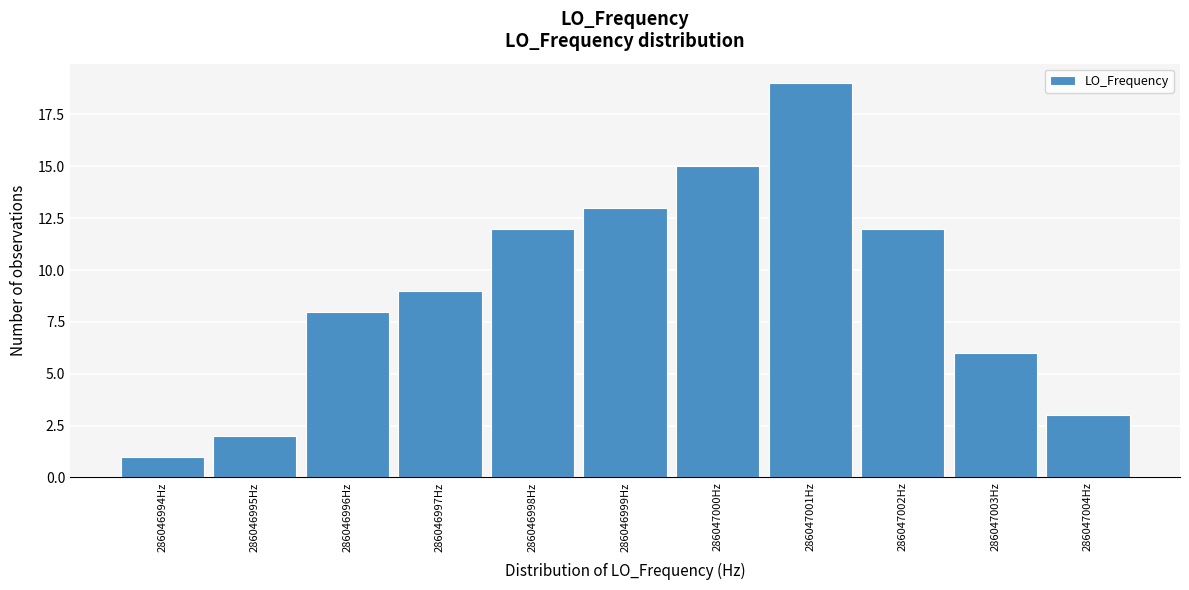

Reading left to right, list all the values displayed in this chart.

286046994Hz=1	286046995Hz=2	286046996Hz=8	286046997Hz=9	286046998Hz=12	286046999Hz=13	286047000Hz=15	286047001Hz=19	286047002Hz=12	286047003Hz=6	286047004Hz=3